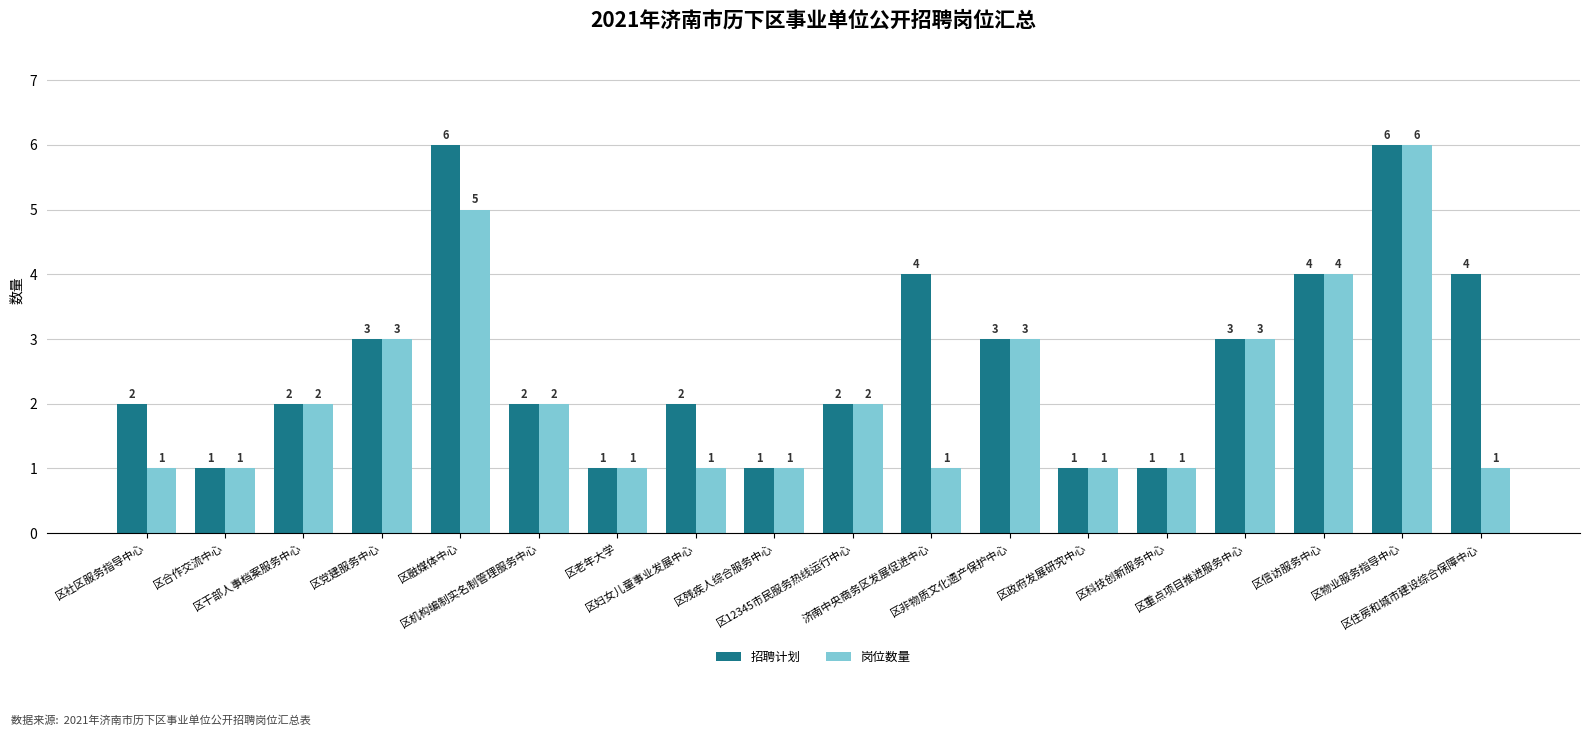

What is the sum of the 岗位数量 values at 济南中央商务区发展促进中心 and 区物业服务指导中心?

7